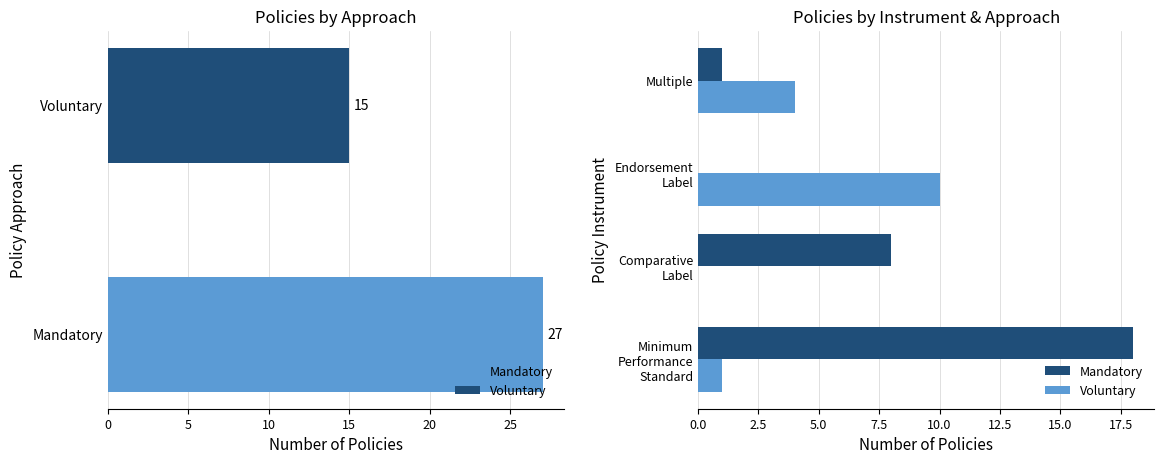

What is the sum of all Mandatory values?

27